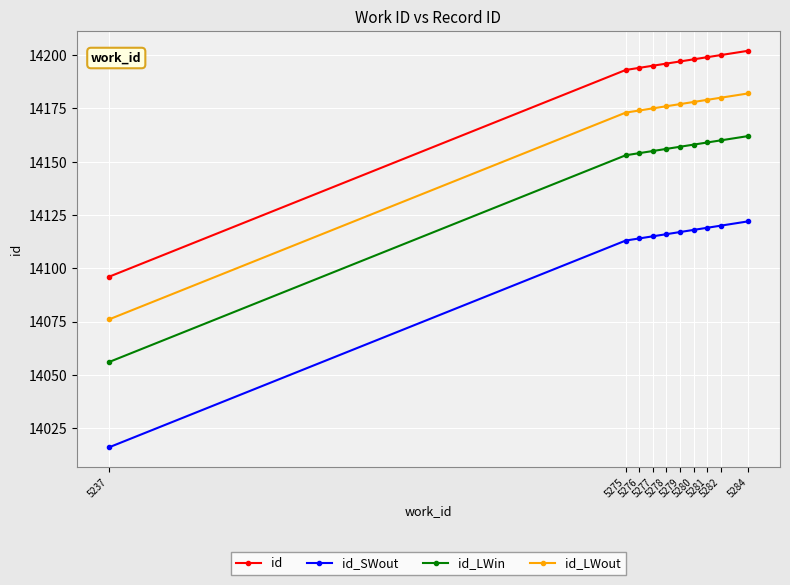

What is the value of the id_LWin point at the 10th from the left?

14162